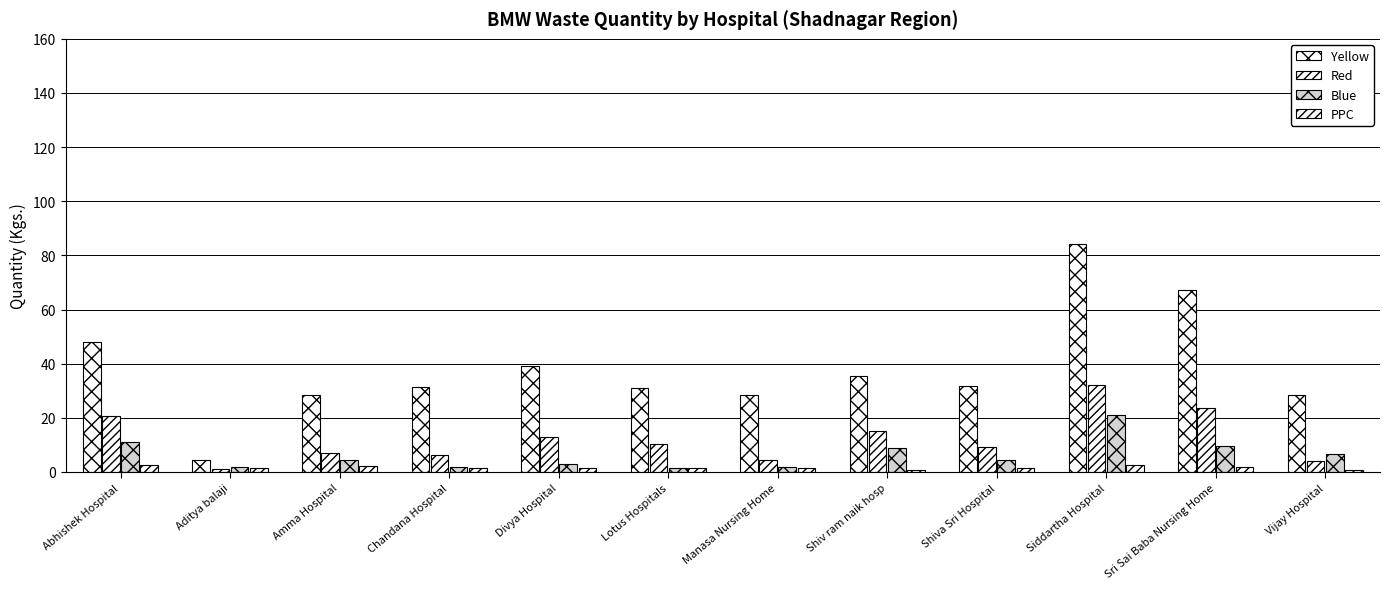

At how many categories does at least one series exceed 29?

8